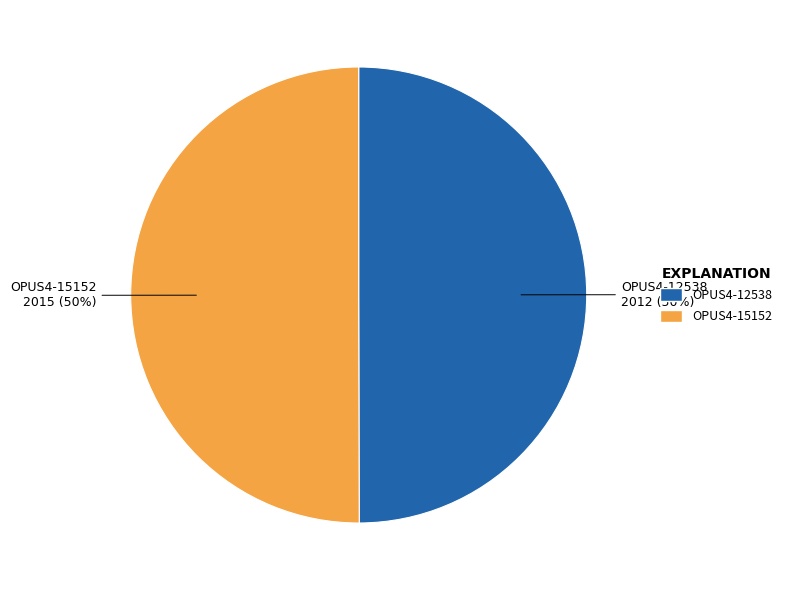

Combined, do OPUS4-12538 and OPUS4-15152 account for over 50%?

Yes